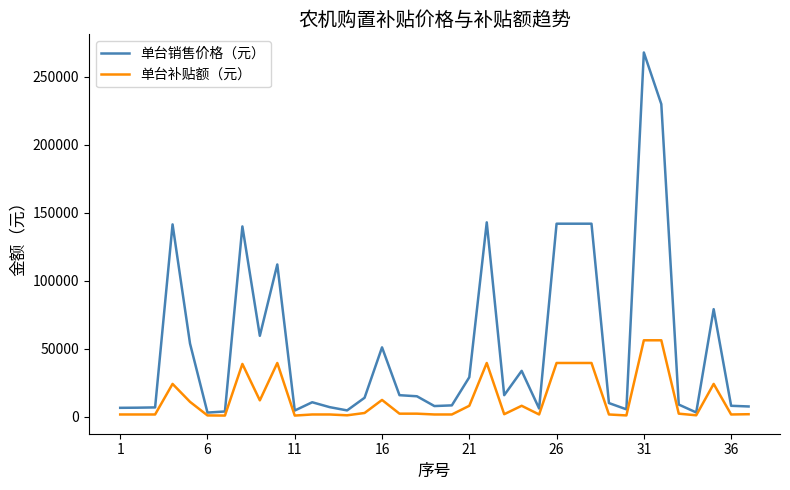

What is the maximum value shown in the chart?

268000